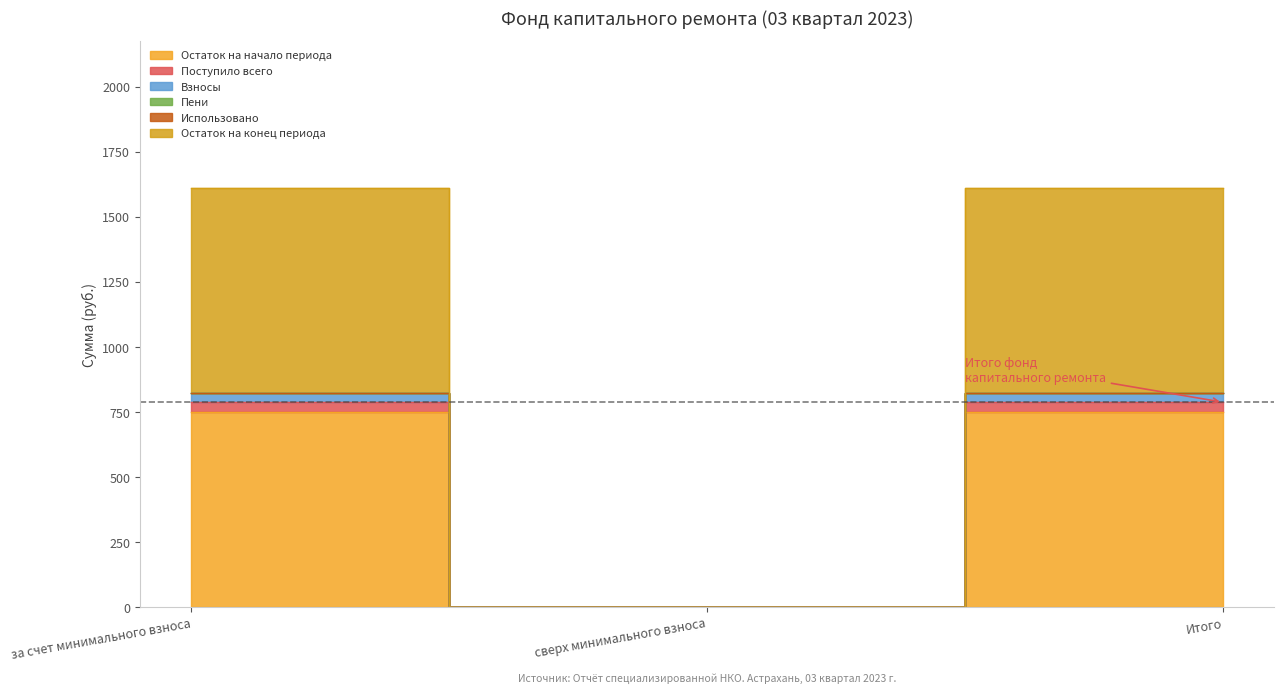

Is it true that Поступило всего equals 1187.2 at за счет минимального взноса?

False